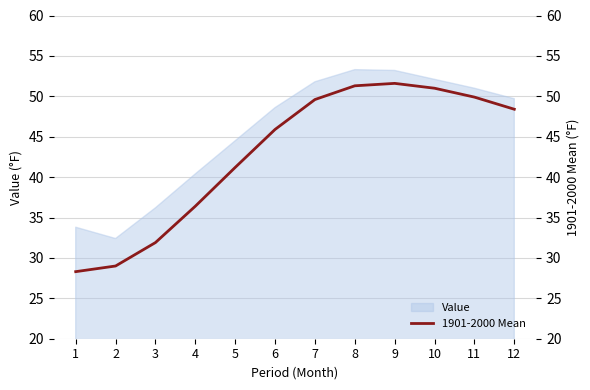

Approximately how many times larger is the value at 12 compared to 8?

0.9